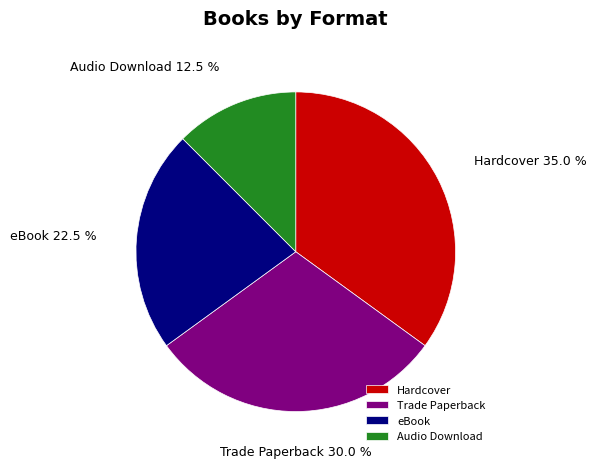

Is eBook the majority of the pie?

No